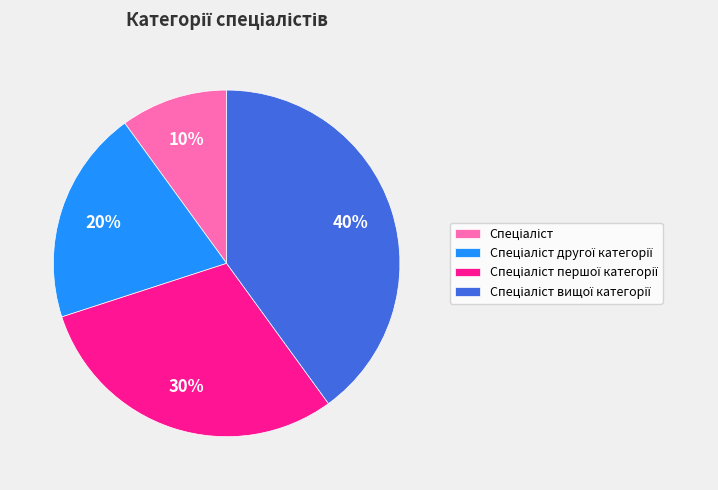

To the nearest percent, what is the difference between the largest and smallest slice percentages?

30%